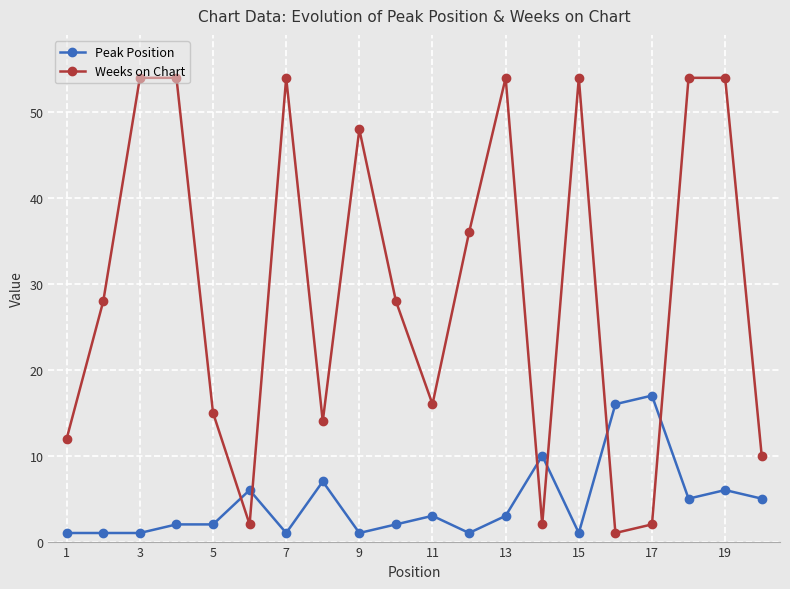

What is the lowest value of the Weeks on Chart series?

1